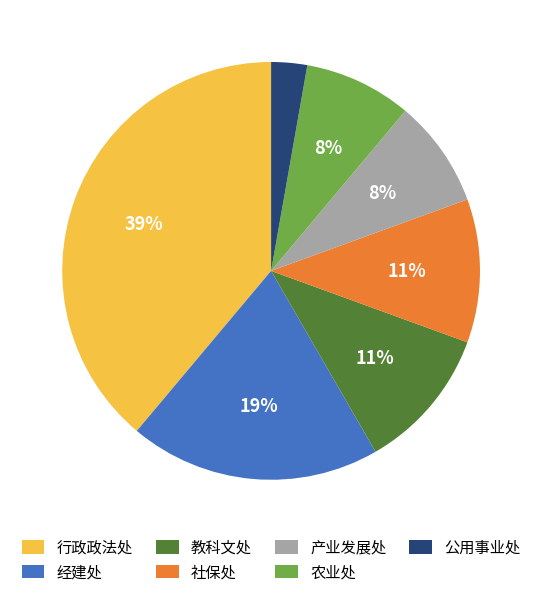

What is the ratio of the value at 行政政法处 to the value at 社保处?

3.5